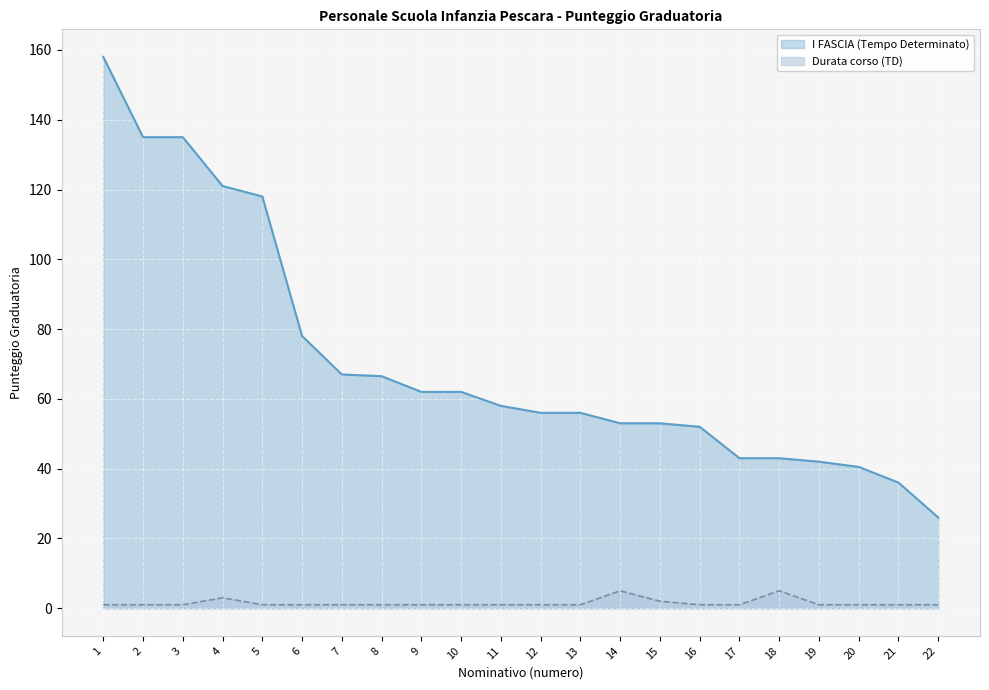

Between 2 and 18, which series saw the biggest shift?

I FASCIA (Tempo Determinato)